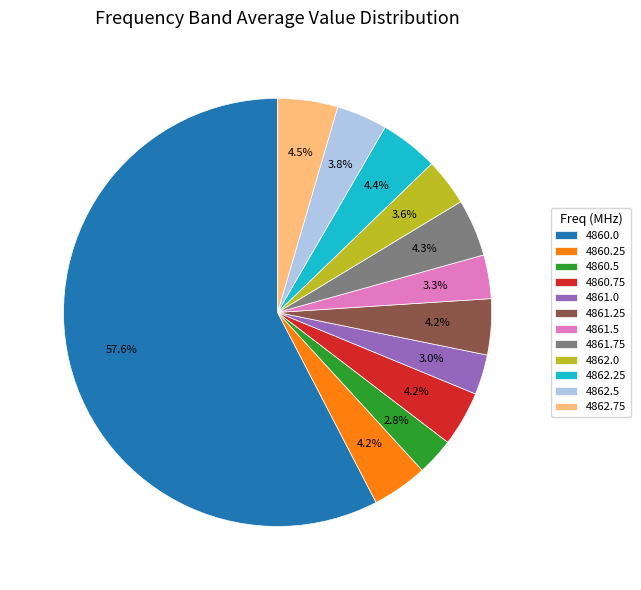

How many slices are in this pie chart?

12